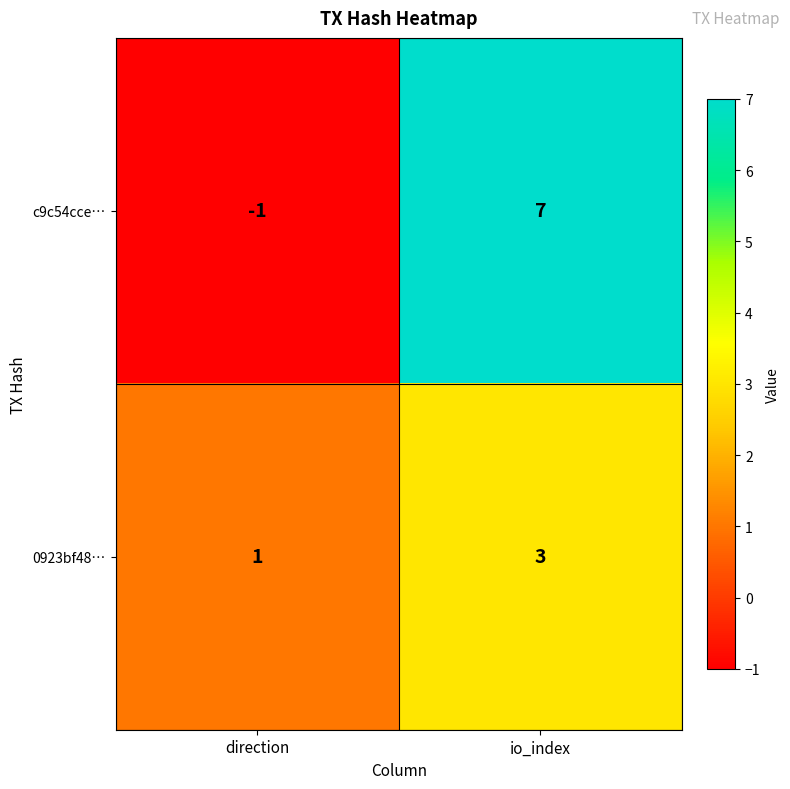

True or false: 0923bf48… has a value of 3 at io_index.

True